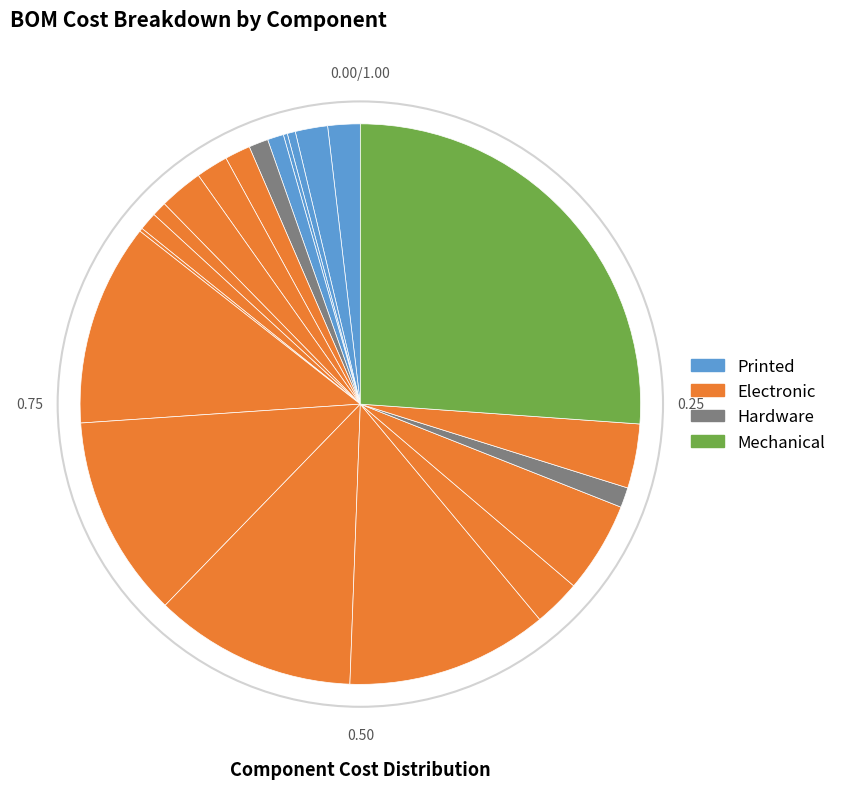

How many segments does this pie chart have?

21